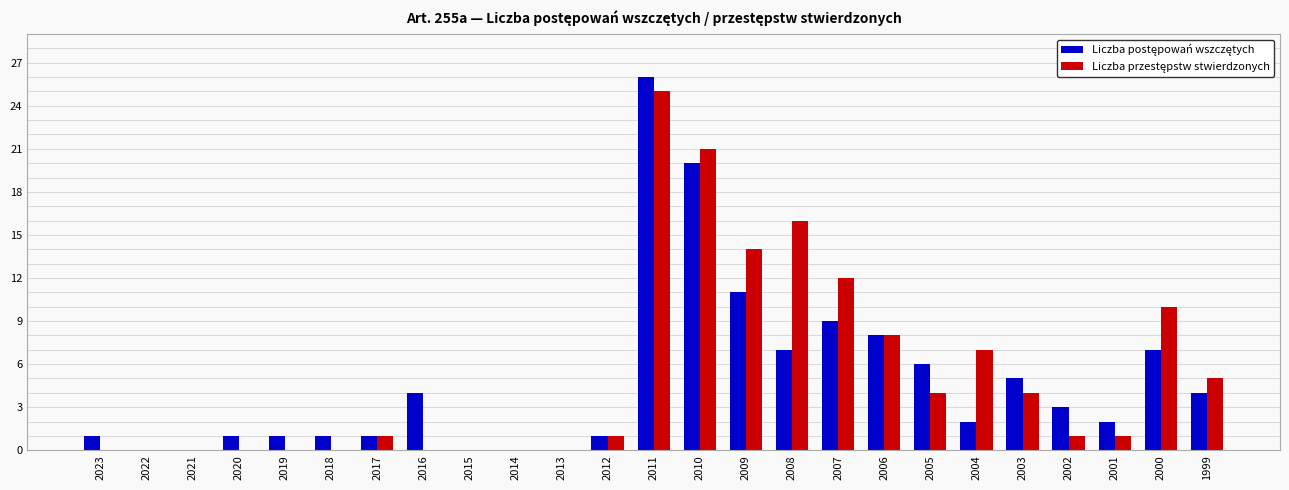

At which category is the sum across all series the highest?

2011